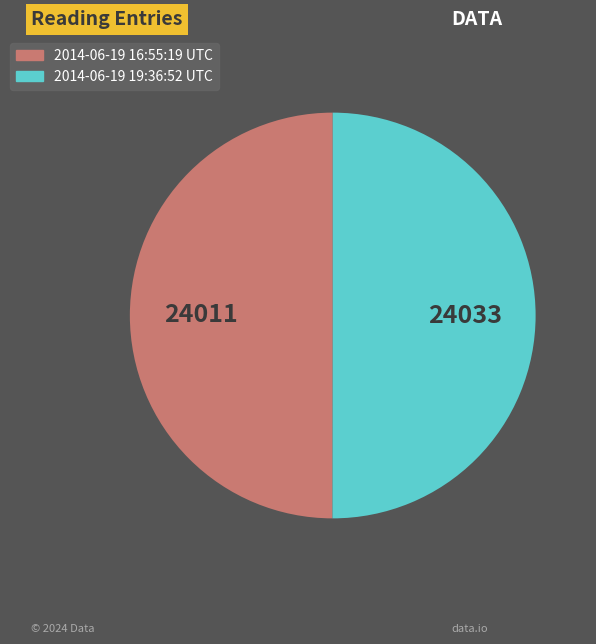

The 2014-06-19 16:55:19 UTC slice represents 50% of the pie. True or false?

True